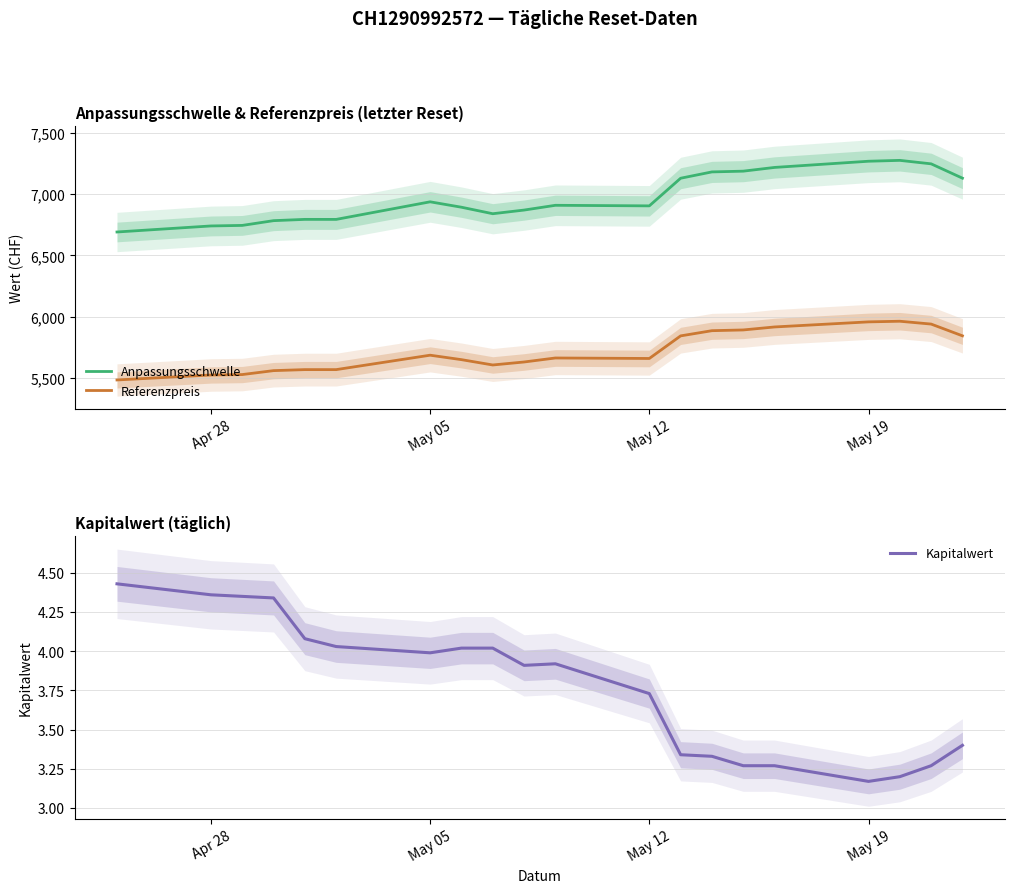

Read the Referenzpreis value at Apr 28.

5525.2